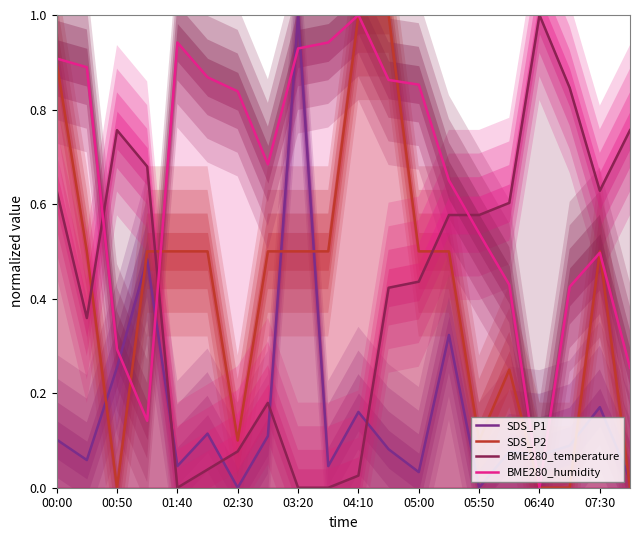

Reading left to right, list all the values displayed in this chart.

SDS_P1: 0.1	0.1	0.3	0.5	0.0	0.1	0.0	0.1	1.0	0.0	0.2	0.1	0.0	0.3	0.0	0.1	0.1	0.1	0.2	0.0
SDS_P2: 0.9	0.5	0.0	0.5	0.5	0.5	0.1	0.5	0.5	0.5	1.0	1.0	0.5	0.5	0.1	0.2	0.0	0.0	0.5	0.0
BME280_temperature: 0.6	0.4	0.8	0.7	0.0	0.0	0.1	0.2	0.0	0.0	0.0	0.4	0.4	0.6	0.6	0.6	1.0	0.8	0.6	0.8
BME280_humidity: 0.9	0.9	0.3	0.1	0.9	0.9	0.8	0.7	0.9	0.9	1.0	0.9	0.9	0.7	0.5	0.4	0.0	0.4	0.5	0.3